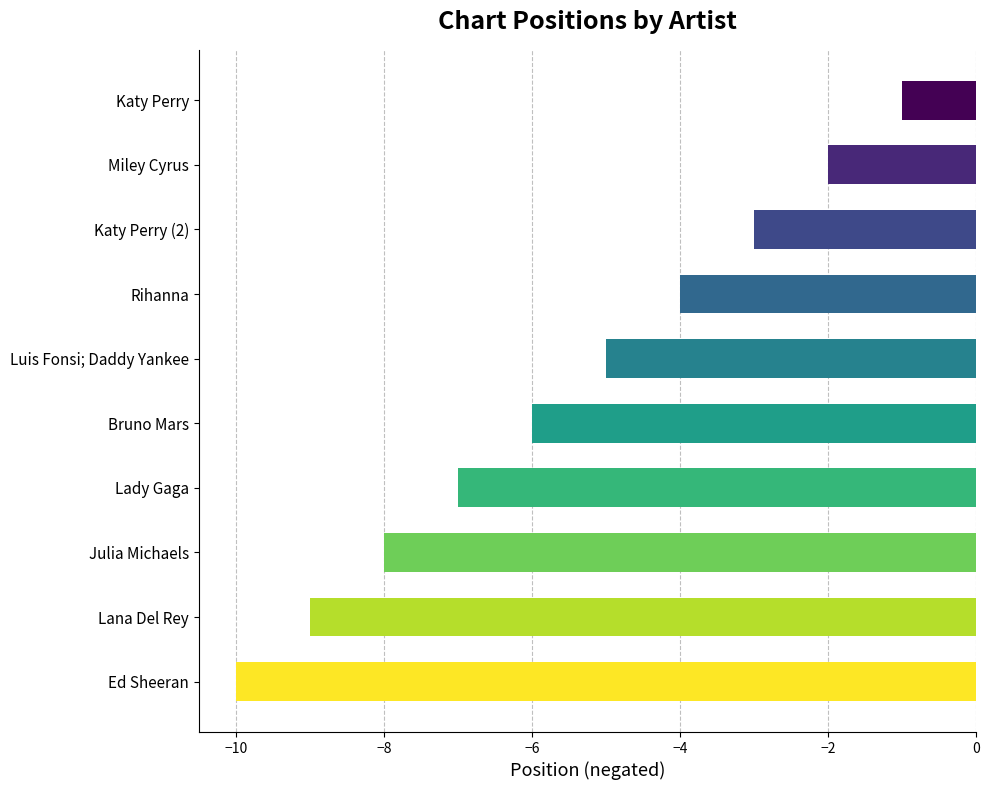

True or false: the data shows -3 at Luis Fonsi; Daddy Yankee.

False